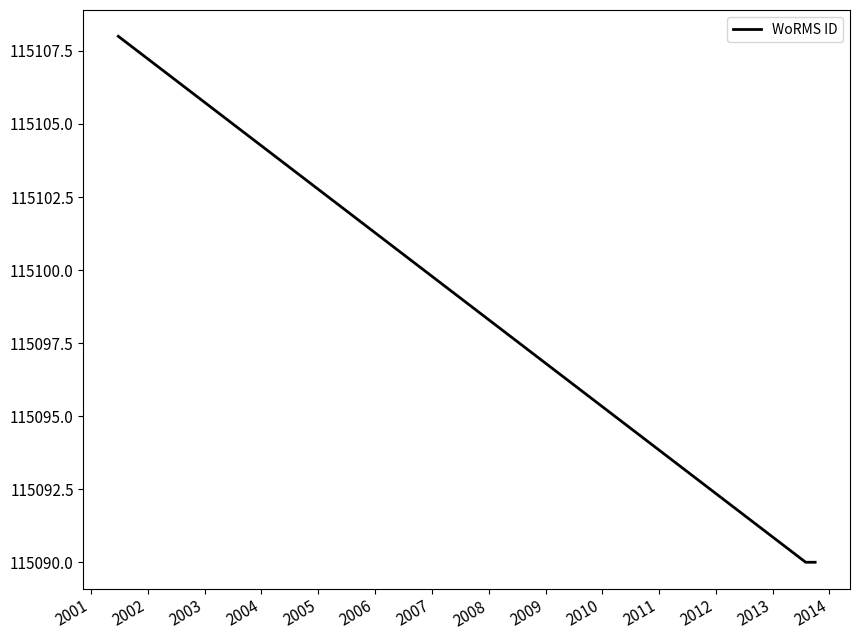

What is the value of the 2nd point from the left?

115090